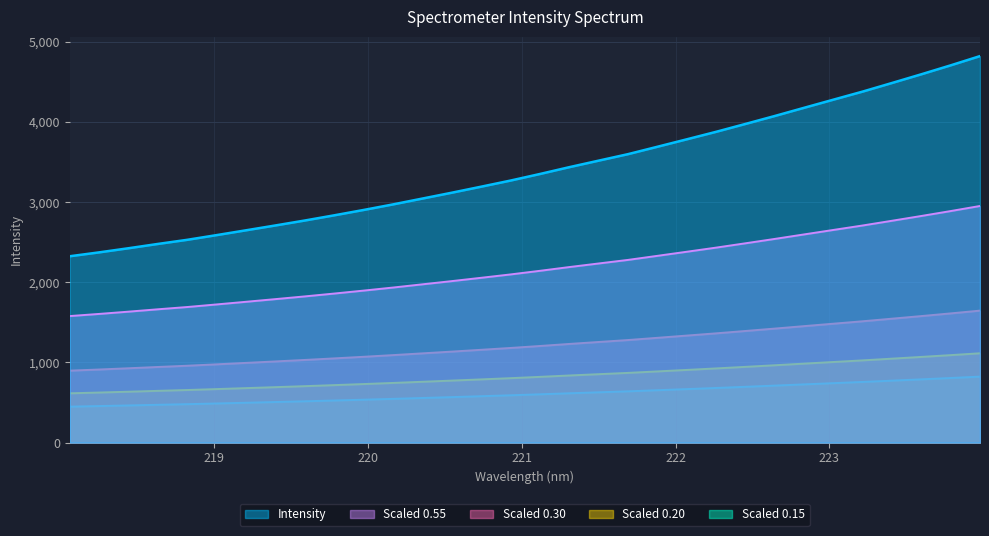

True or false: the data shows 1332.7 at 222.6447.

False